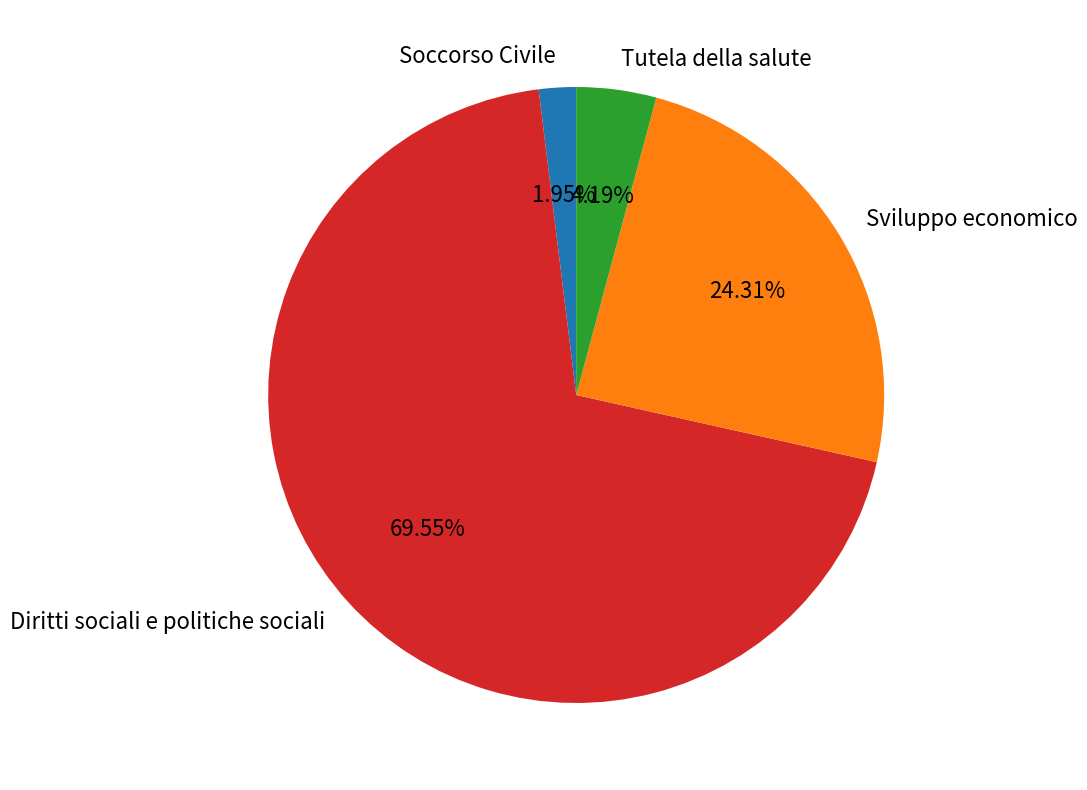

Does any single category account for the majority?

Yes